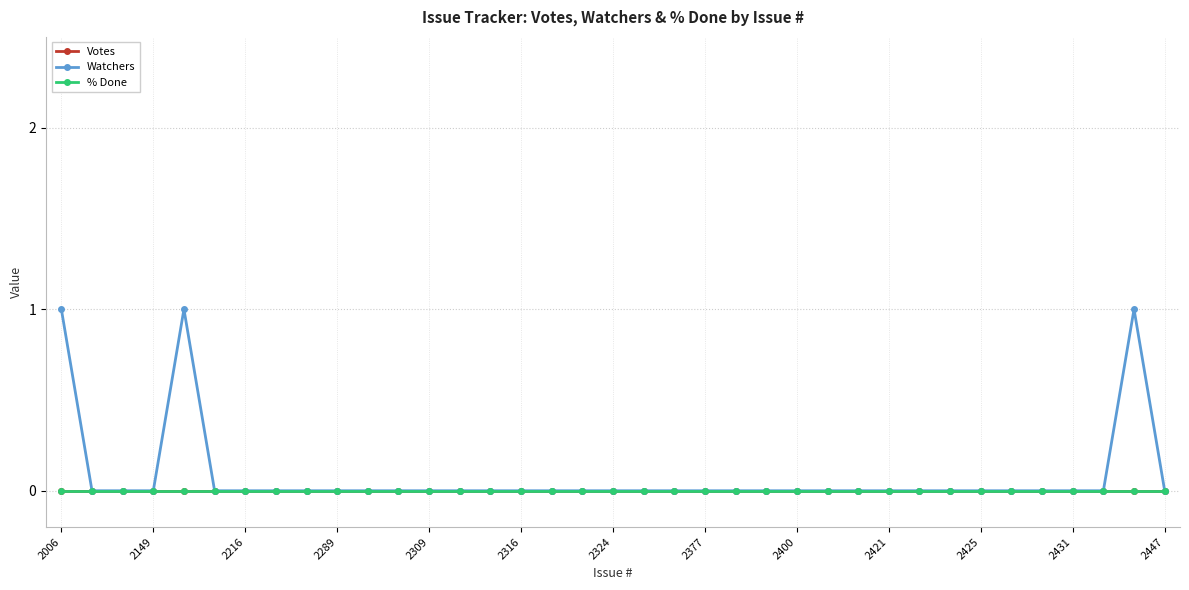

Reading left to right, extract all data points from this chart.

Votes: 0	0	0	0	0	0	0	0	0	0	0	0	0	0	0	0	0	0	0	0	0	0	0	0	0	0	0	0	0	0	0	0	0	0	0	0	0
Watchers: 1	0	0	0	1	0	0	0	0	0	0	0	0	0	0	0	0	0	0	0	0	0	0	0	0	0	0	0	0	0	0	0	0	0	0	1	0
% Done: 0	0	0	0	0	0	0	0	0	0	0	0	0	0	0	0	0	0	0	0	0	0	0	0	0	0	0	0	0	0	0	0	0	0	0	0	0